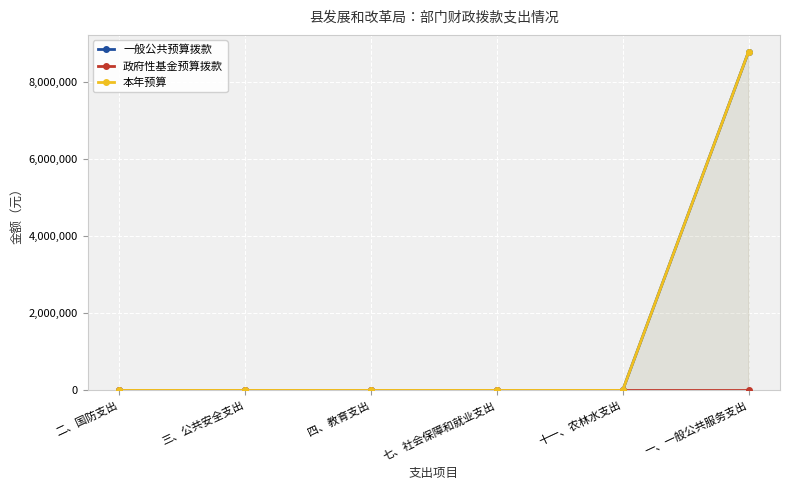

At 七、社会保障和就业支出, list the series in order from largest to smallest.

一般公共预算拨款, 政府性基金预算拨款, 本年预算